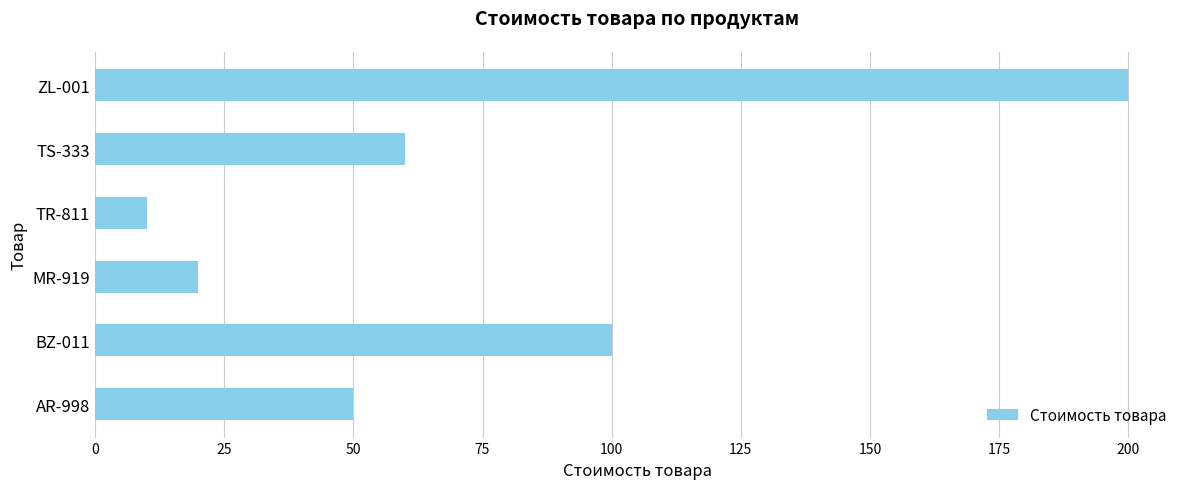

How many data points does each series have?

6